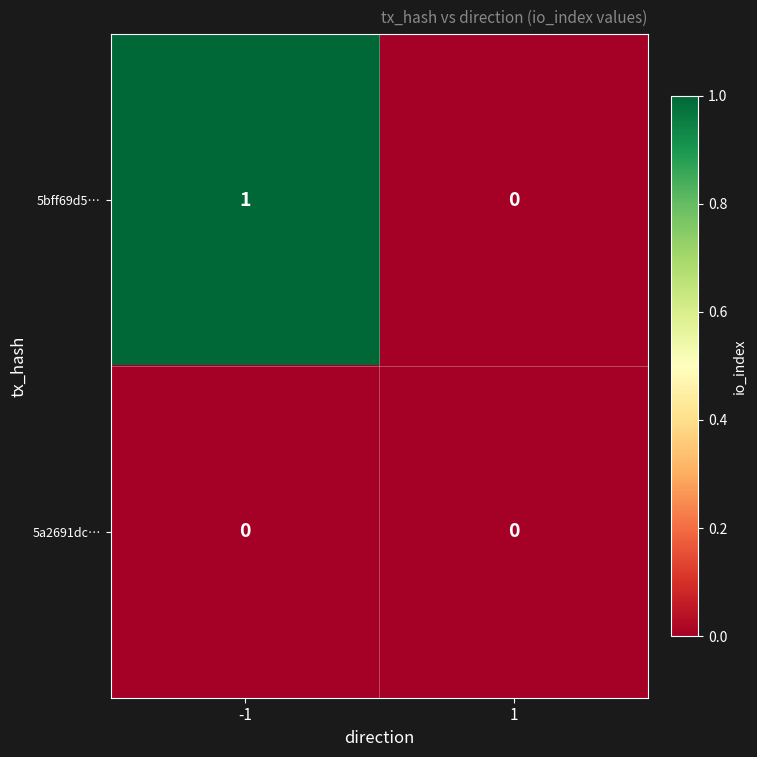

Is it true that 5bff69d5… equals 1 at 1?

False